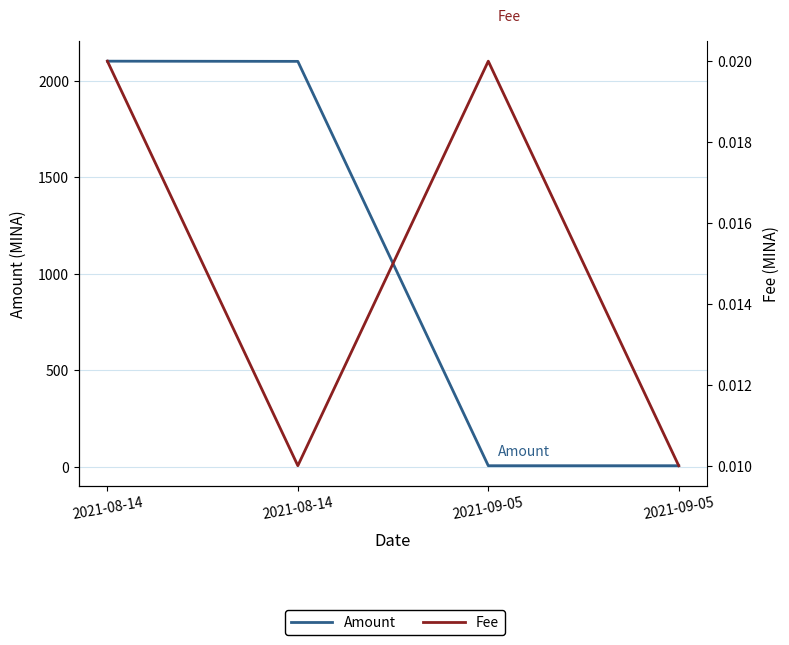

Which category has the highest value across all series?

2021-08-14